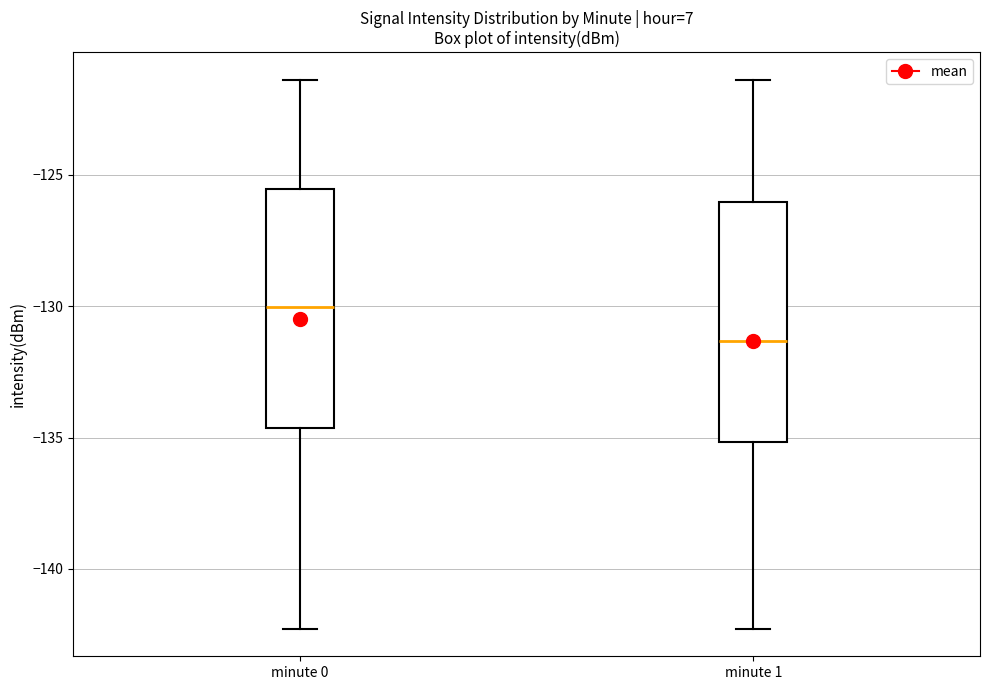

Which box's median line is the lowest?

minute 1